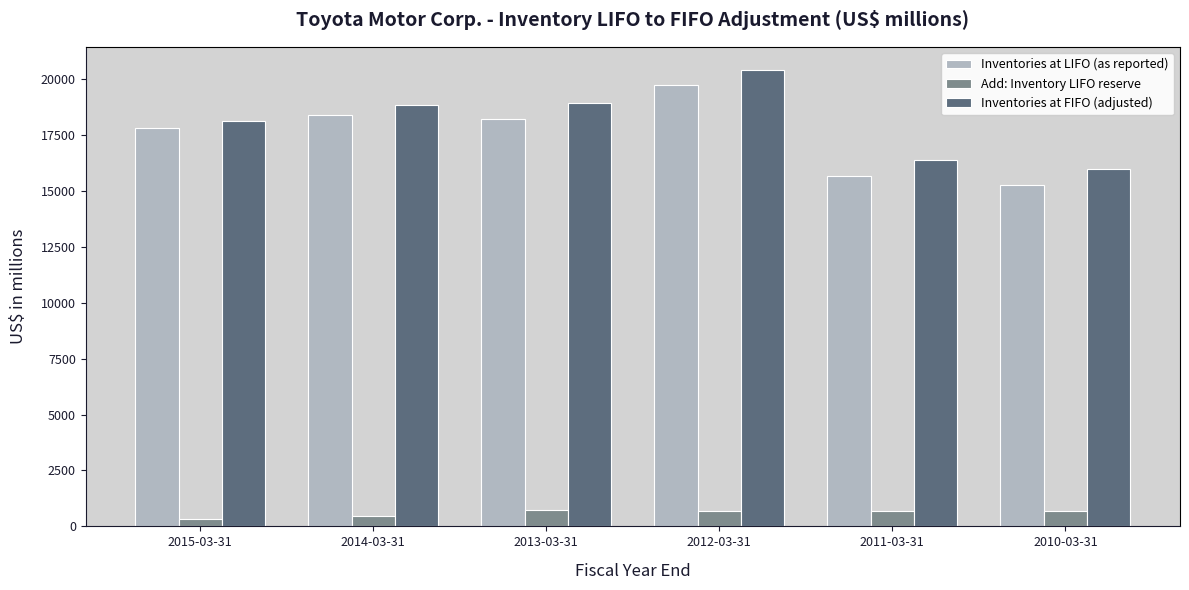

What is the difference between the maximum and minimum values in the Inventories at LIFO (as reported) series?

4450